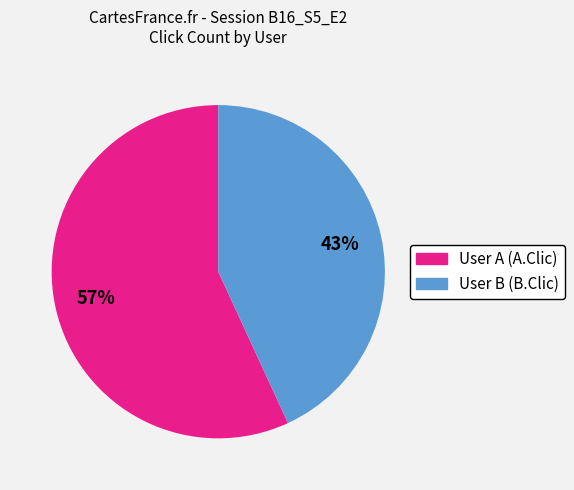

How many slices are in this pie chart?

2